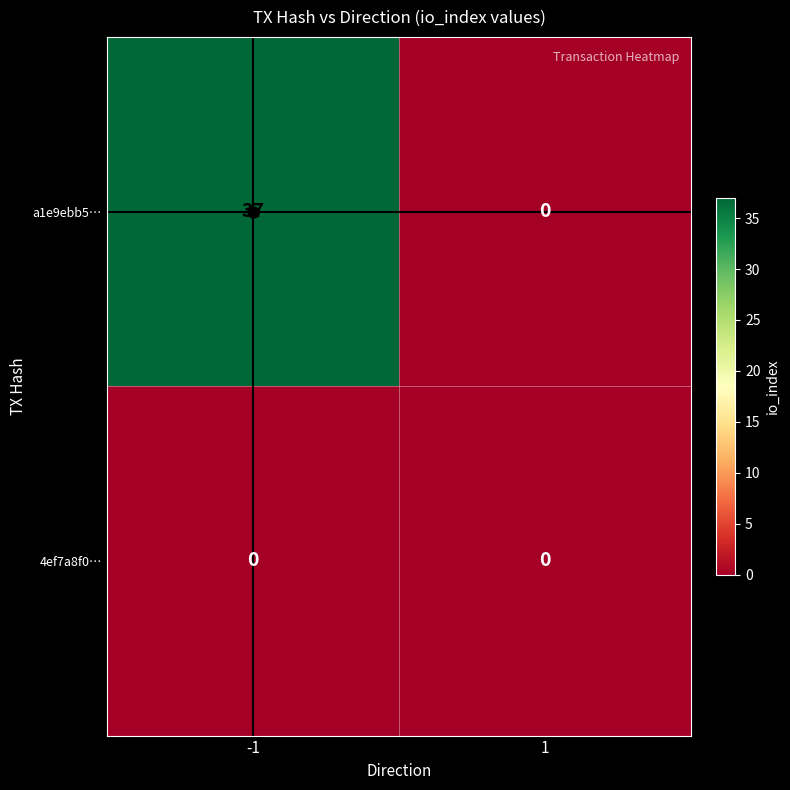

What is the sum of the a1e9ebb5… values at 1 and -1?

37